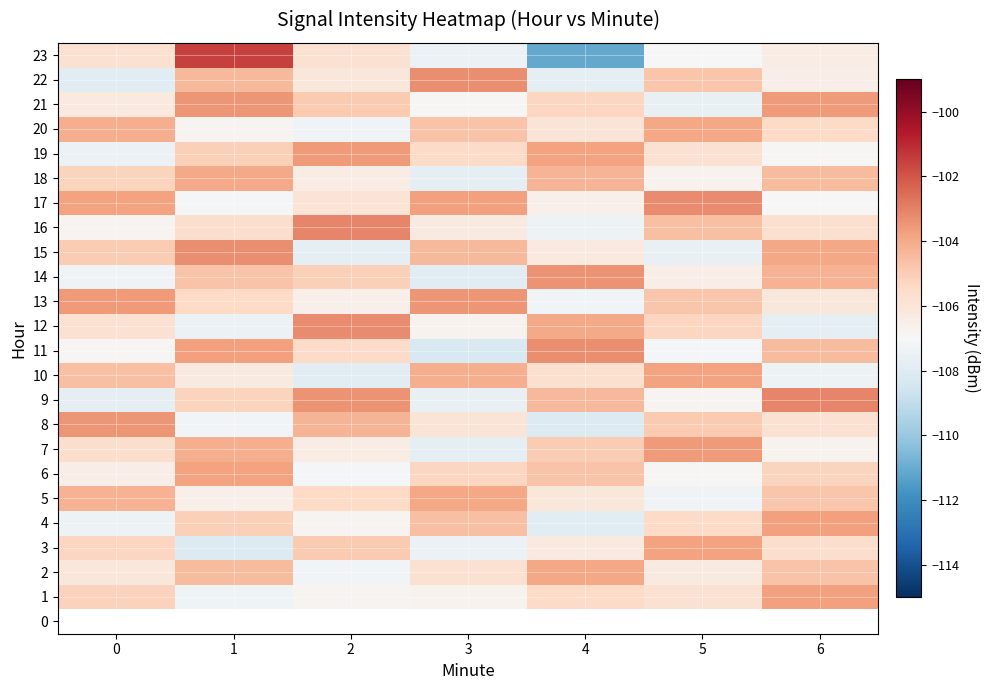

What is the greatest value displayed?

-101.5